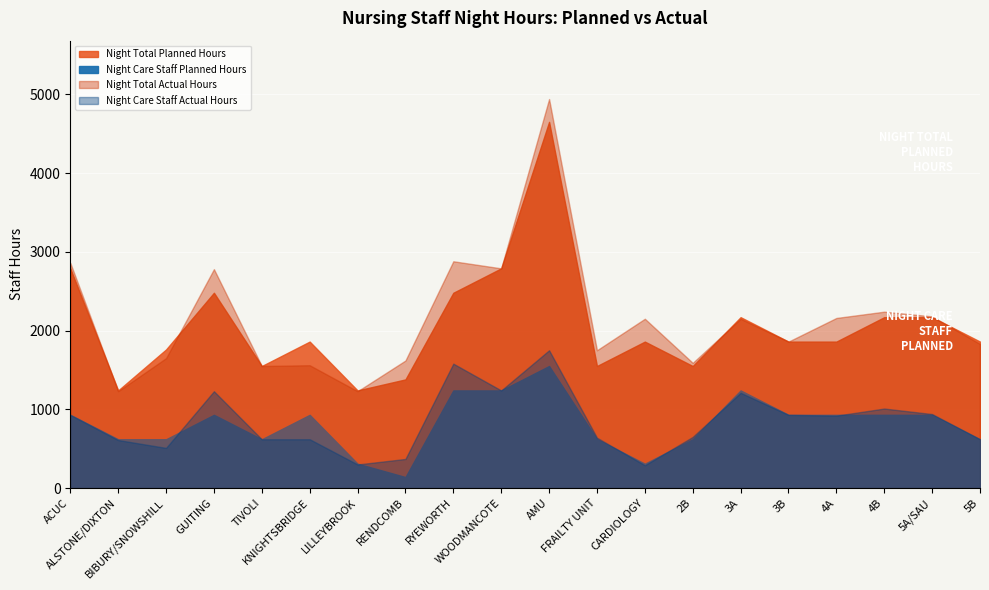

Which category has the highest value in the Night Care Staff (Planned) series?

AMU